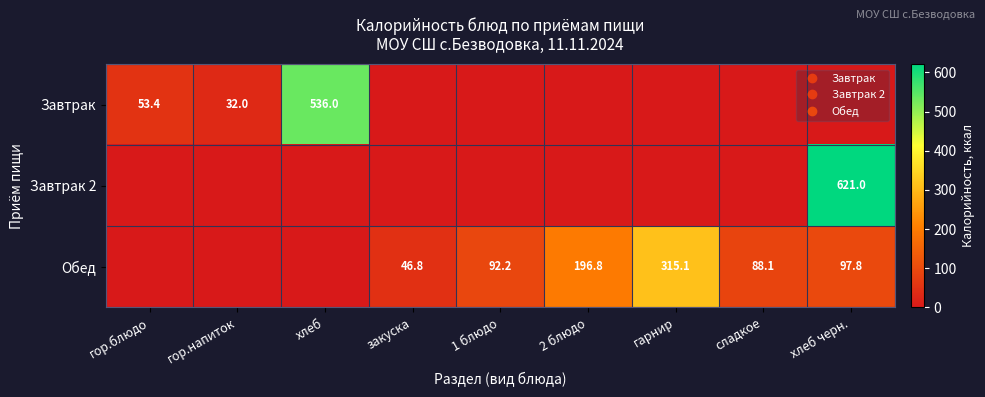

What is the maximum value for Завтрак 2?

621.0